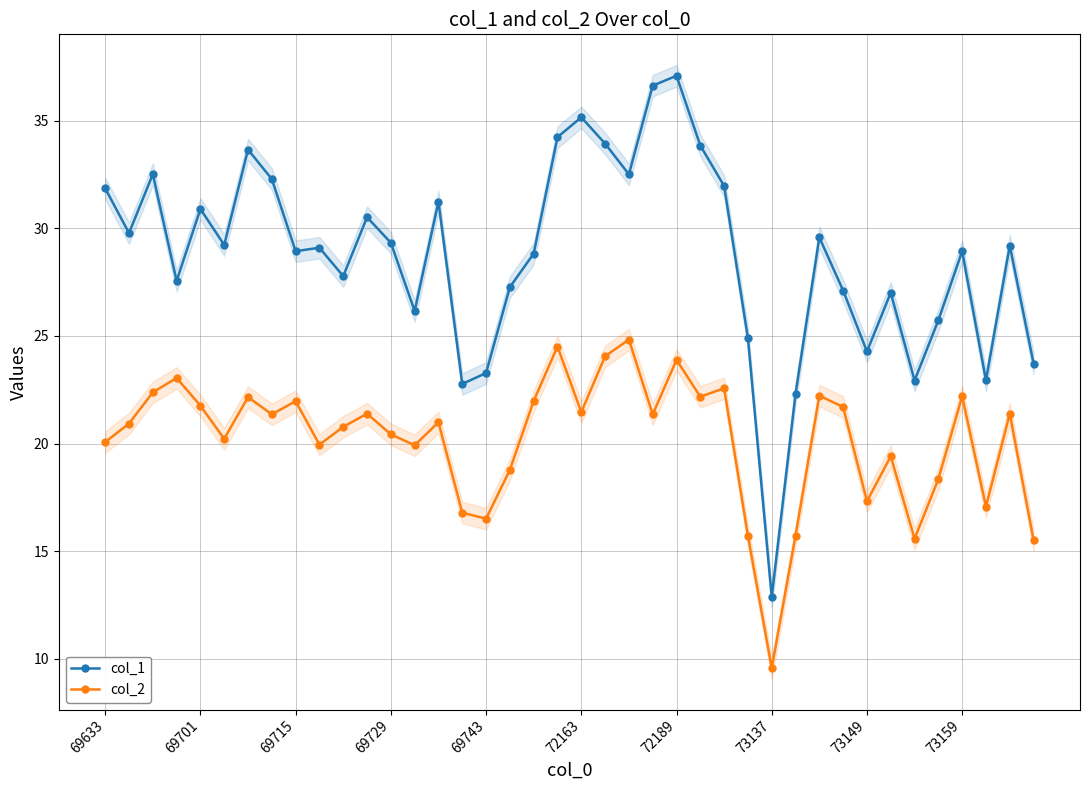

What is the average value of the col_1 series?

28.7